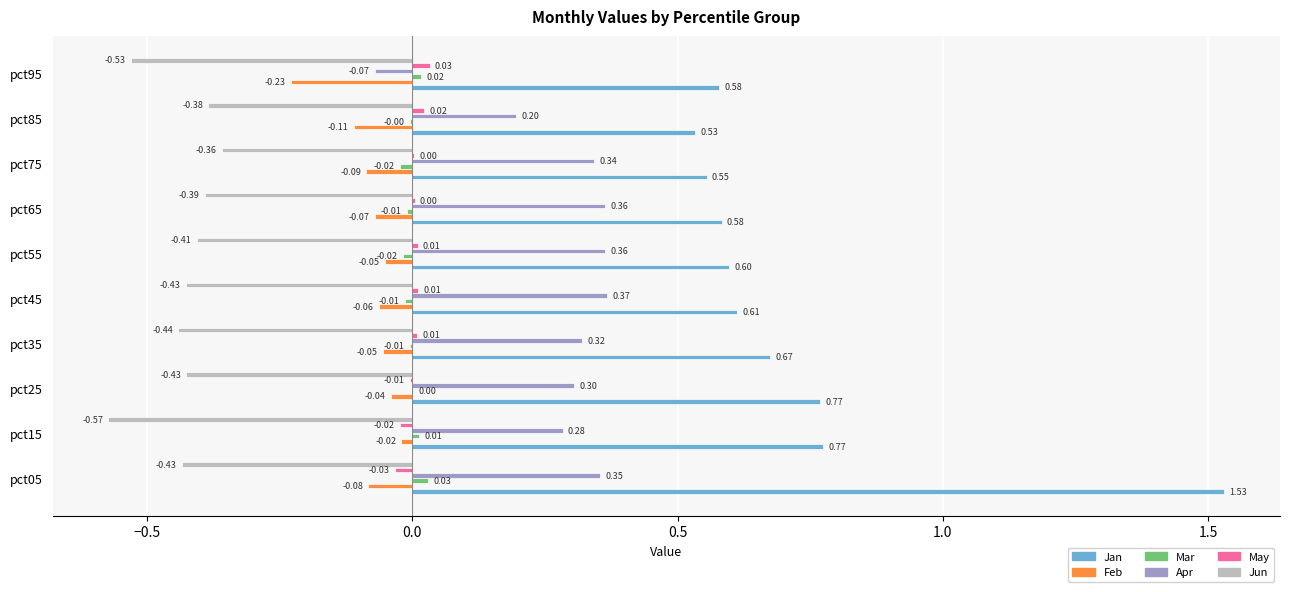

How many series are shown in this chart?

6